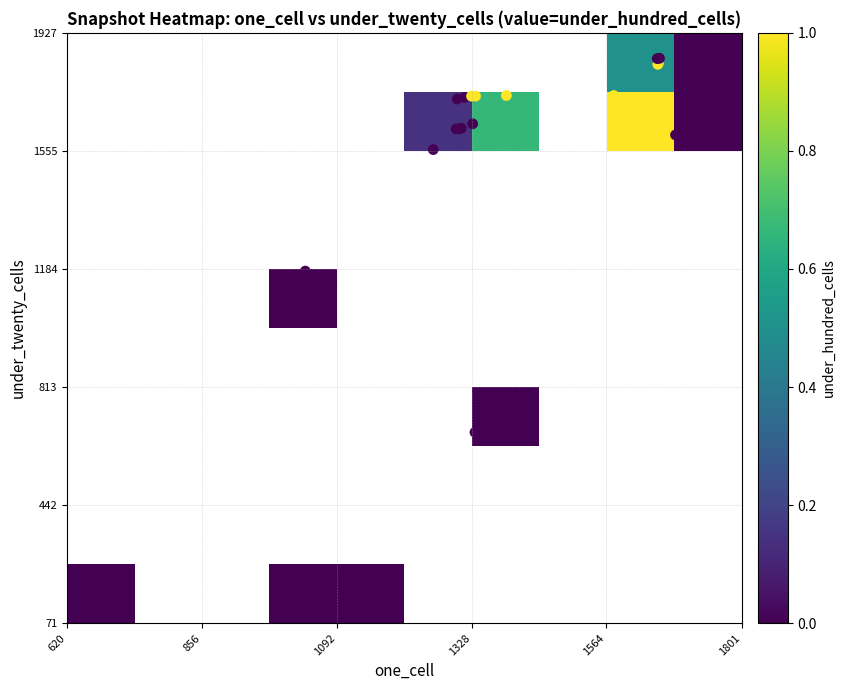

Reading left to right, list all the values displayed in this chart.

2007-12-19: one_cell=620	under_twenty_cells=71	under_hundred_cells=0
2008-04-01: one_cell=1040	under_twenty_cells=143	under_hundred_cells=0
2008-06-27: one_cell=1042	under_twenty_cells=144	under_hundred_cells=0
2008-10-10: one_cell=1086	under_twenty_cells=144	under_hundred_cells=0
2008-12-17: one_cell=1081	under_twenty_cells=144	under_hundred_cells=0
2009-04-06: one_cell=1139	under_twenty_cells=147	under_hundred_cells=0
2009-09-25: one_cell=1334	under_twenty_cells=671	under_hundred_cells=0
2009-12-16: one_cell=1339	under_twenty_cells=671	under_hundred_cells=0
2010-04-01: one_cell=1339	under_twenty_cells=671	under_hundred_cells=0
2010-07-26: one_cell=1350	under_twenty_cells=689	under_hundred_cells=0
2010-11-17: one_cell=993	under_twenty_cells=1146	under_hundred_cells=0
2011-02-21: one_cell=1037	under_twenty_cells=1178	under_hundred_cells=0
2011-06-10: one_cell=1261	under_twenty_cells=1560	under_hundred_cells=0
2011-09-05: one_cell=1301	under_twenty_cells=1625	under_hundred_cells=0
2012-01-18: one_cell=1306	under_twenty_cells=1625	under_hundred_cells=0
2012-03-26: one_cell=1310	under_twenty_cells=1627	under_hundred_cells=0
2012-07-13: one_cell=1330	under_twenty_cells=1641	under_hundred_cells=0
2012-12-11: one_cell=1303	under_twenty_cells=1719	under_hundred_cells=0
2013-07-09: one_cell=1316	under_twenty_cells=1724	under_hundred_cells=0
2013-09-10: one_cell=1335	under_twenty_cells=1728	under_hundred_cells=1
2013-12-20: one_cell=1328	under_twenty_cells=1728	under_hundred_cells=1
2014-03-28: one_cell=1389	under_twenty_cells=1730	under_hundred_cells=1
2014-09-08: one_cell=1577	under_twenty_cells=1730	under_hundred_cells=1
2015-01-19: one_cell=1654	under_twenty_cells=1828	under_hundred_cells=1
2015-04-09: one_cell=1655	under_twenty_cells=1832	under_hundred_cells=1
2015-07-03: one_cell=1657	under_twenty_cells=1847	under_hundred_cells=0
2015-10-01: one_cell=1653	under_twenty_cells=1846	under_hundred_cells=0
2016-01-04: one_cell=1685	under_twenty_cells=1606	under_hundred_cells=0
2016-04-05: one_cell=1751	under_twenty_cells=1829	under_hundred_cells=0
2016-07-04: one_cell=1753	under_twenty_cells=1830	under_hundred_cells=0
2016-10-07: one_cell=1761	under_twenty_cells=1843	under_hundred_cells=0
2016-12-27: one_cell=1775	under_twenty_cells=1855	under_hundred_cells=0
2017-04-12: one_cell=1778	under_twenty_cells=1859	under_hundred_cells=0
2017-07-24: one_cell=1778	under_twenty_cells=1858	under_hundred_cells=0
2017-10-12: one_cell=1779	under_twenty_cells=1860	under_hundred_cells=0
2017-12-22: one_cell=1767	under_twenty_cells=1919	under_hundred_cells=0
2018-04-09: one_cell=1781	under_twenty_cells=1922	under_hundred_cells=0
2018-07-11: one_cell=1775	under_twenty_cells=1927	under_hundred_cells=0
2018-09-28: one_cell=1776	under_twenty_cells=1927	under_hundred_cells=0
2019-01-01: one_cell=1801	under_twenty_cells=1854	under_hundred_cells=0